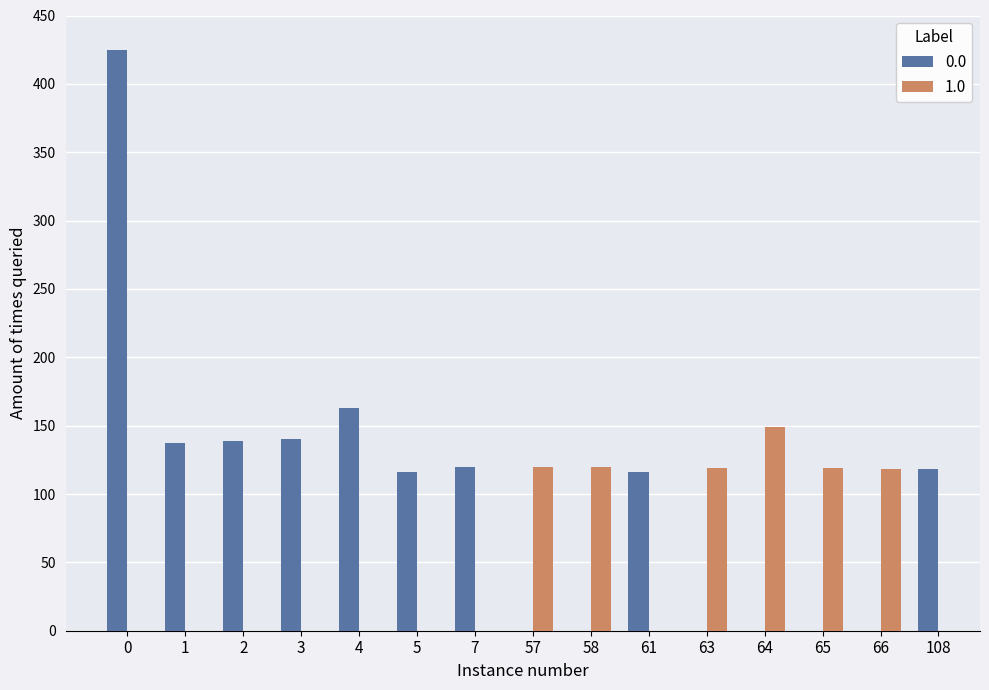

List the series in order of their peak value, highest first.

0, 1